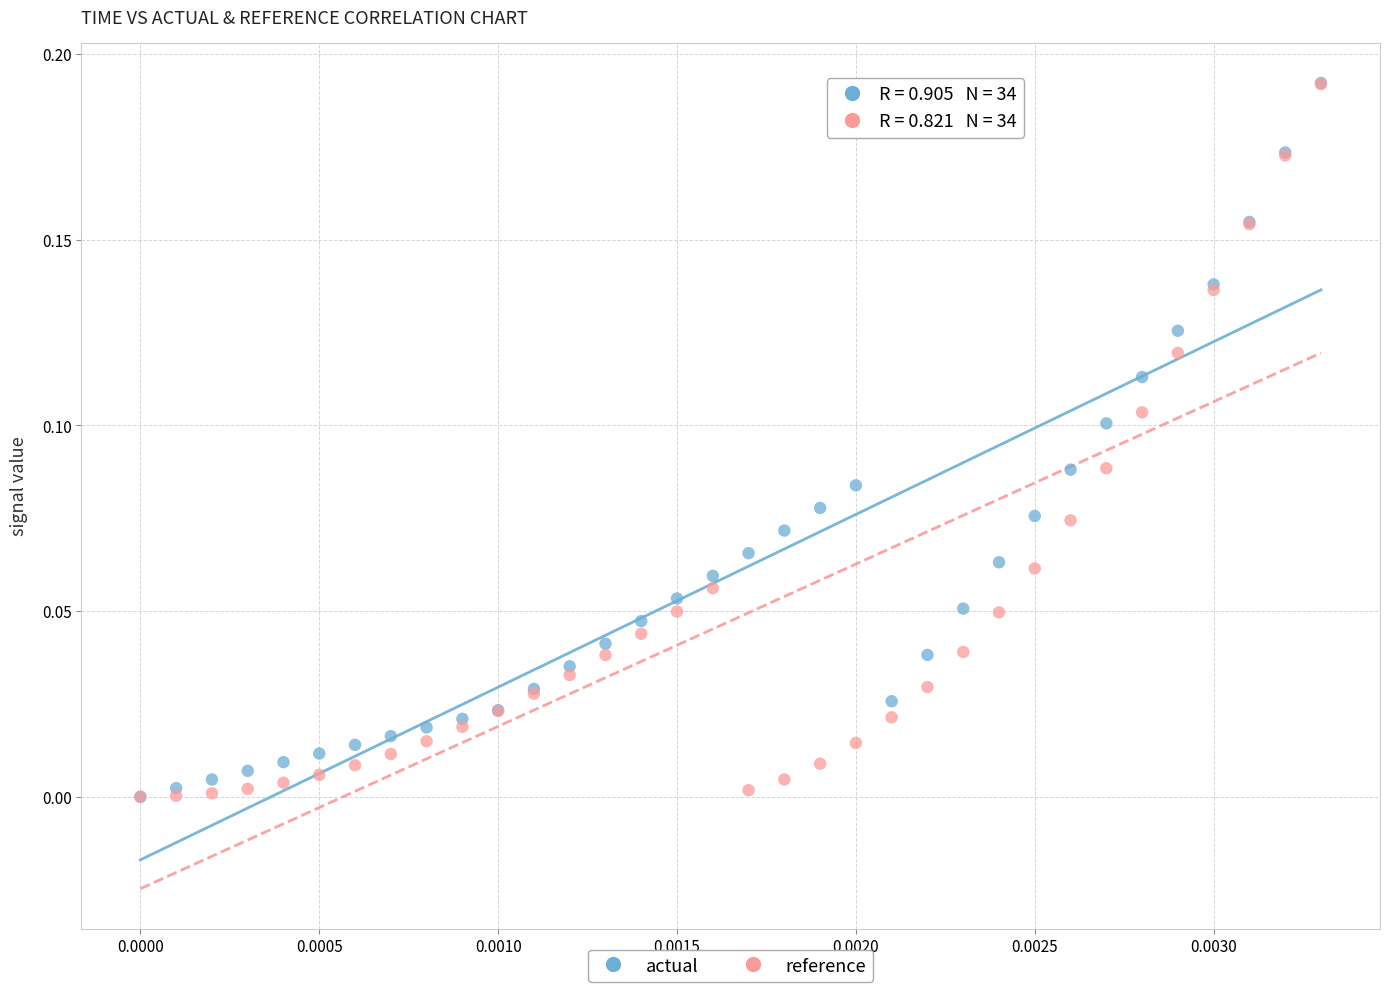

What are all the series names shown in the legend?

actual, reference